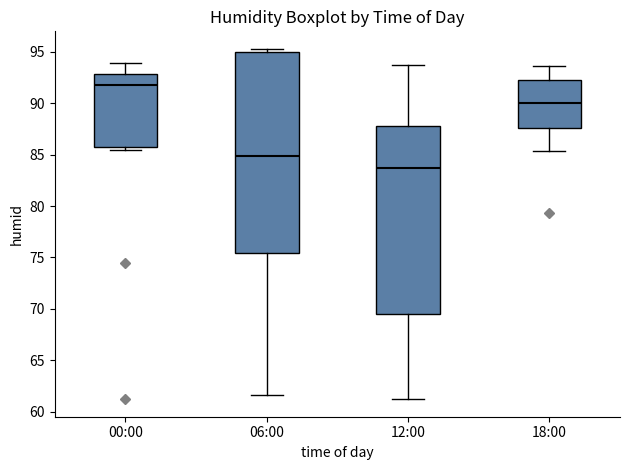

Where does the upper whisker of the box for 12:00 end on the y-axis? The values are not printed on the chart, so give them approximately, as read against the axis.

93.5